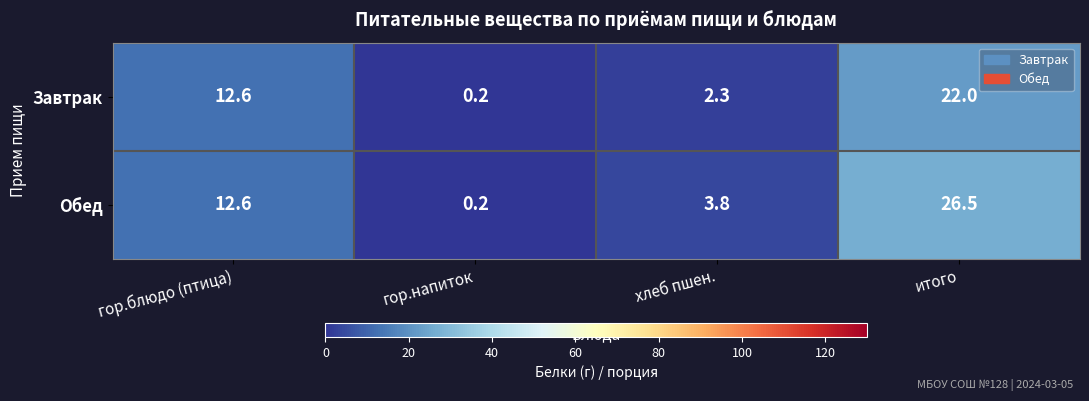

What is the sum of the Обед values at хлеб пшен. and гор.блюдо (птица)?

16.4